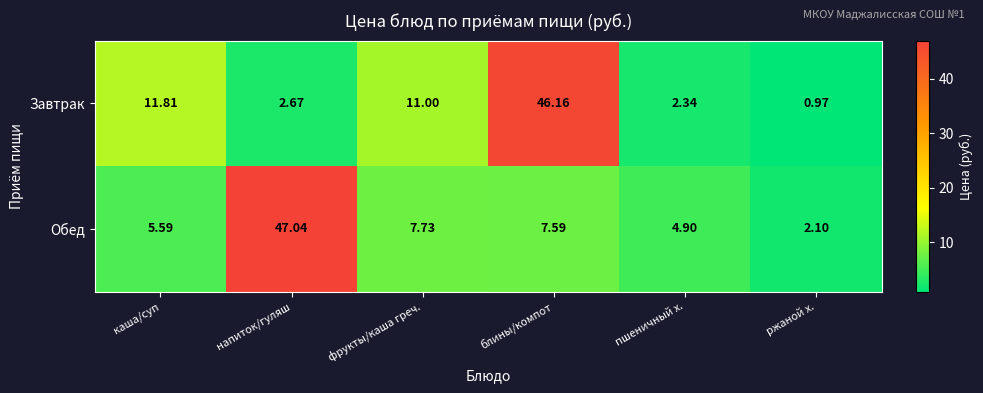

Where does the Завтрак series first go above 11?

каша/суп